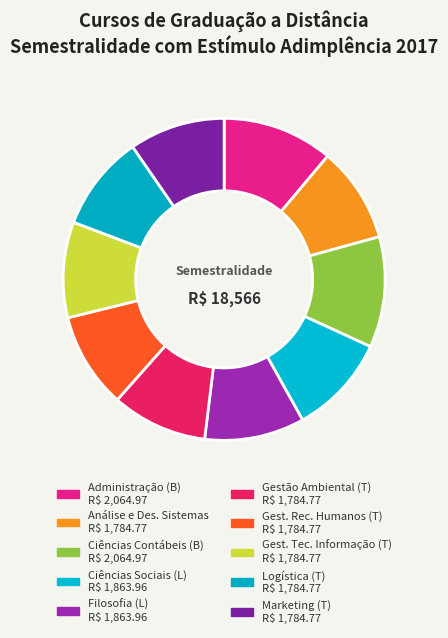

What is the smallest slice in the pie chart?

Análise e Desenvolvimento de Sistemas